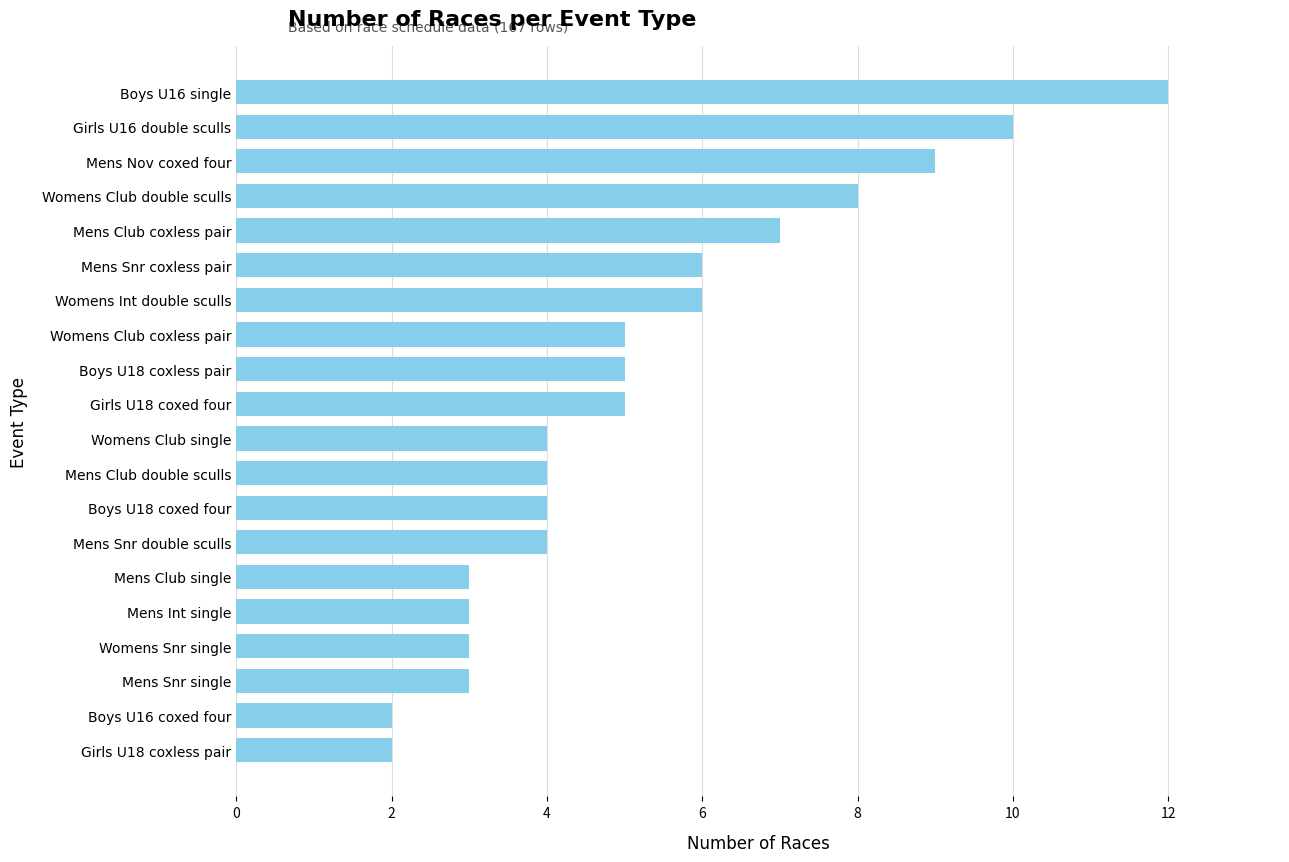

The value at Girls U18 coxless pair is 1. True or false?

False